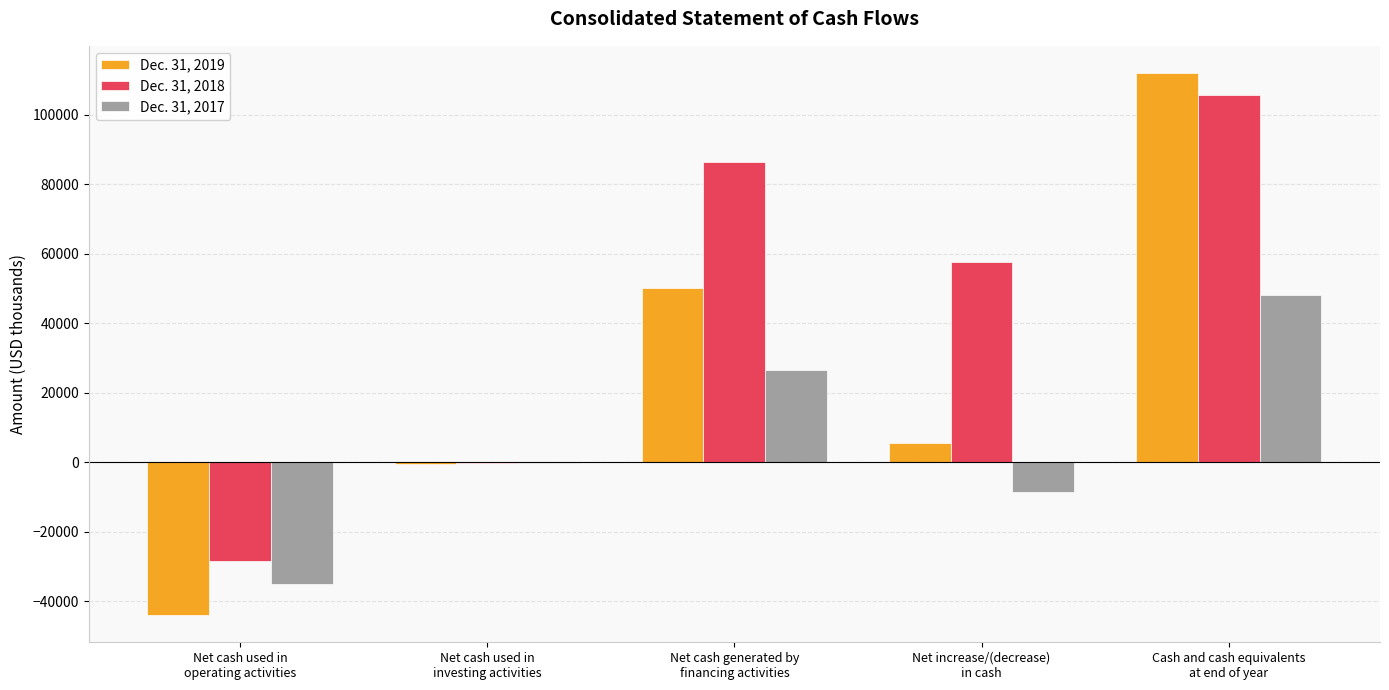

Which category has the highest value in the Dec. 31, 2019 series?

Cash and cash equivalents
at end of year